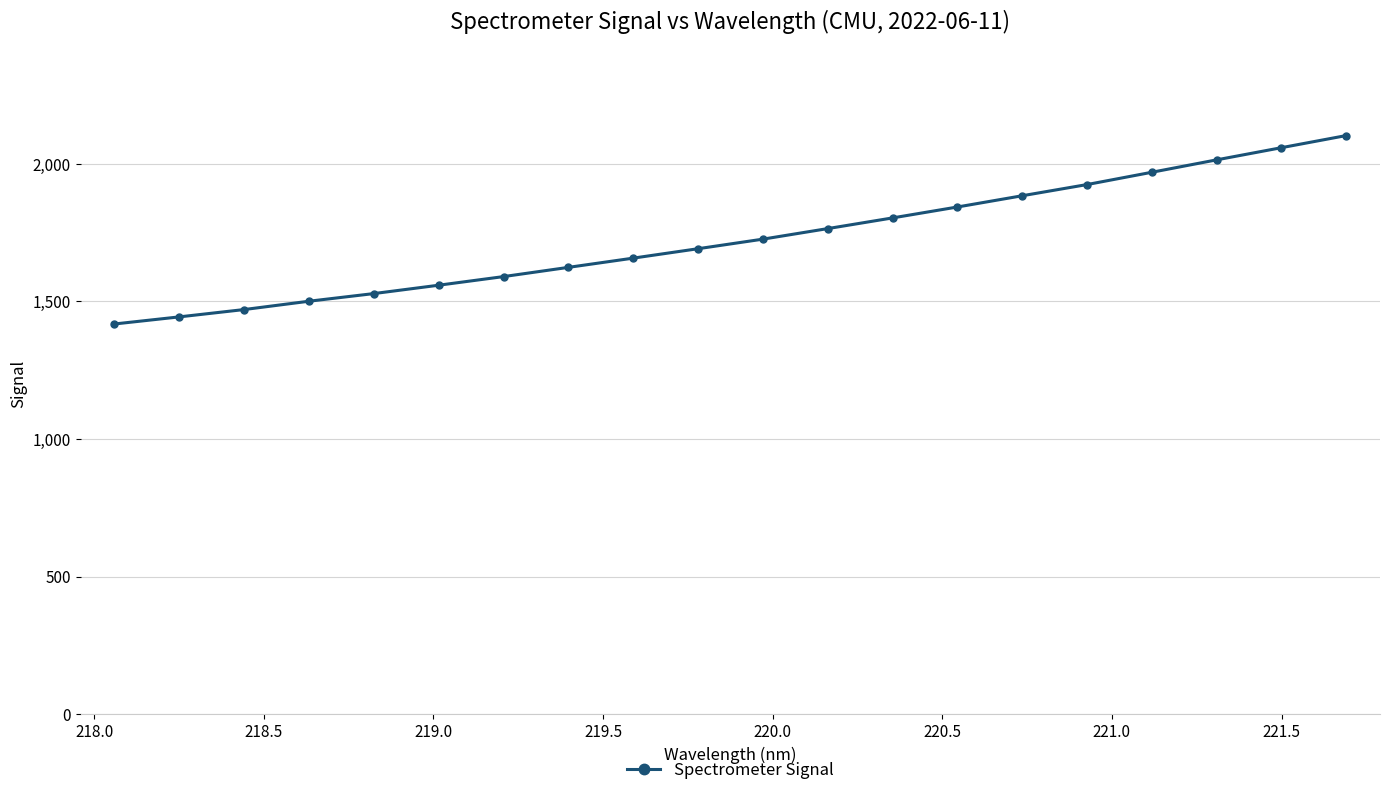

What is the average value?

1728.7